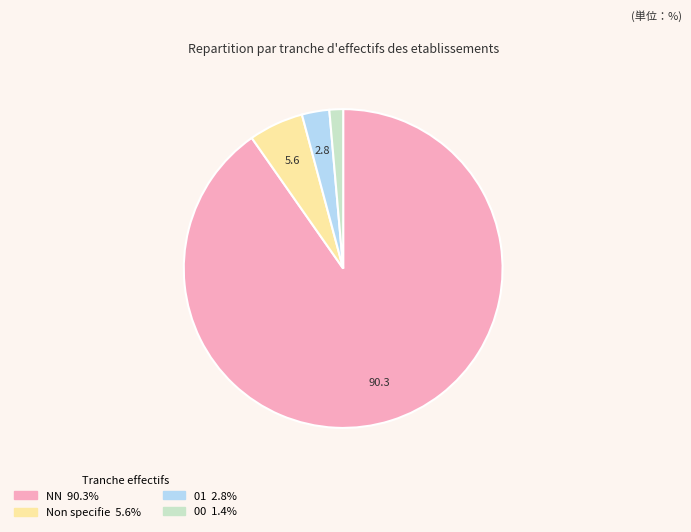

Is there any slice that represents more than half of the pie?

Yes